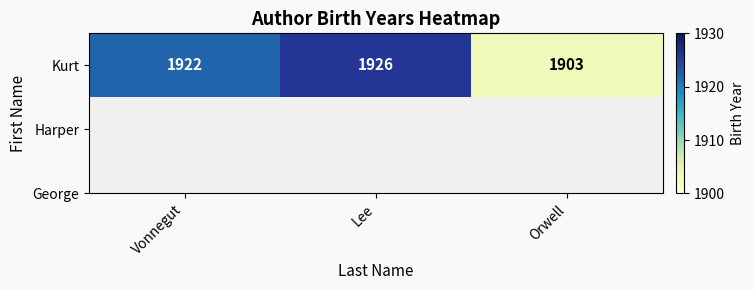

At which label does the data first exceed 1922?

Lee